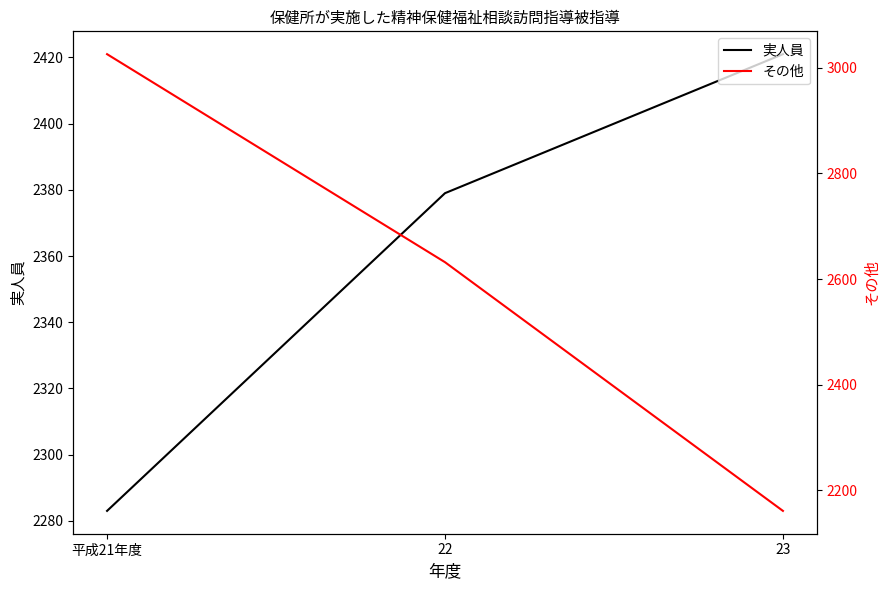

The value of その他 at 23 is 2161. True or false?

True